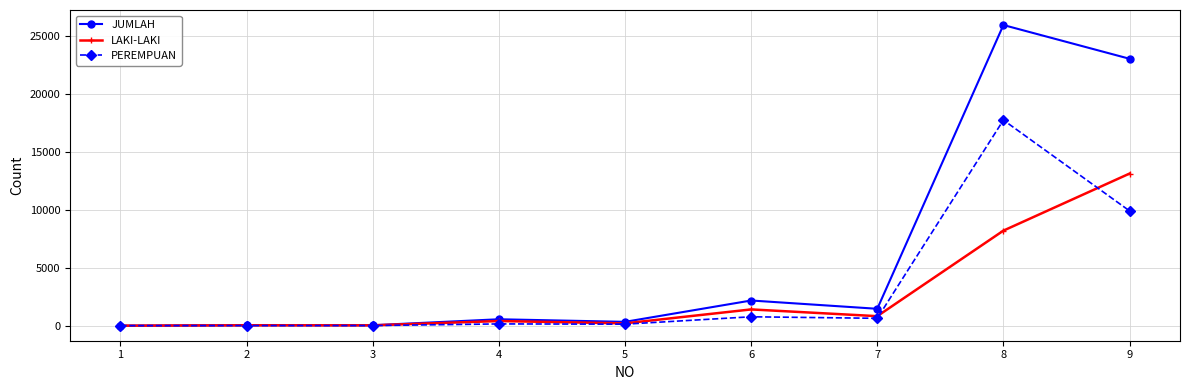

What is the maximum value for PEREMPUAN?

17739